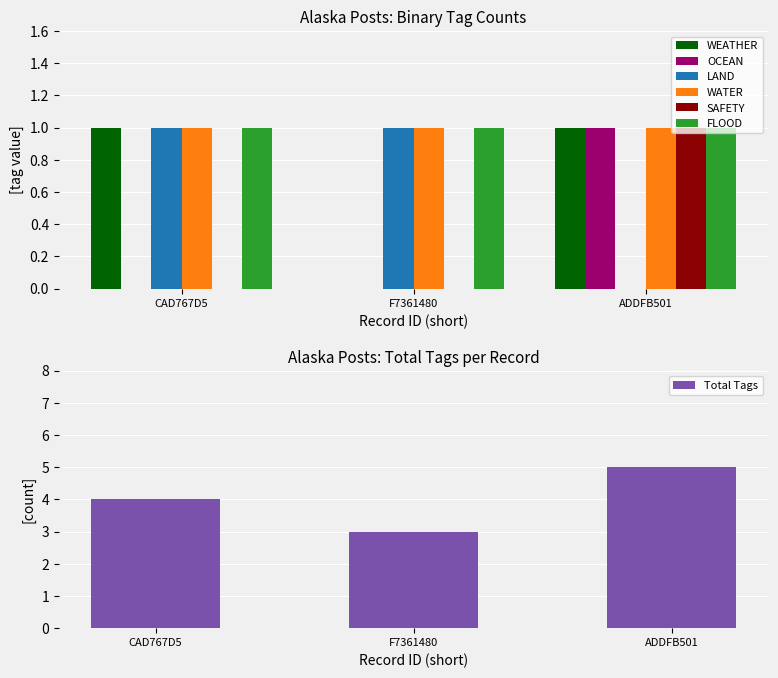

What is the sum of all WEATHER values?

2